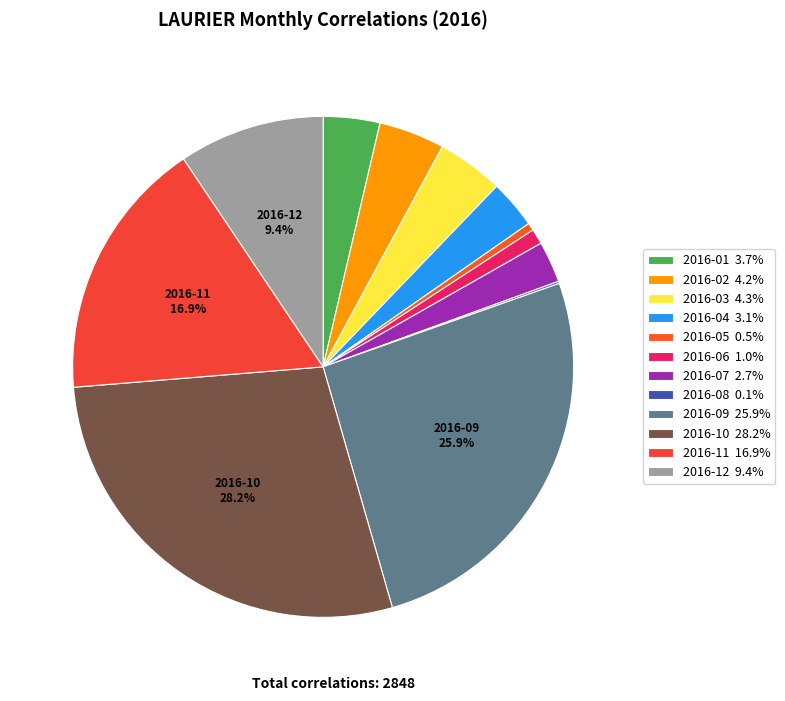

How many segments does this pie chart have?

12